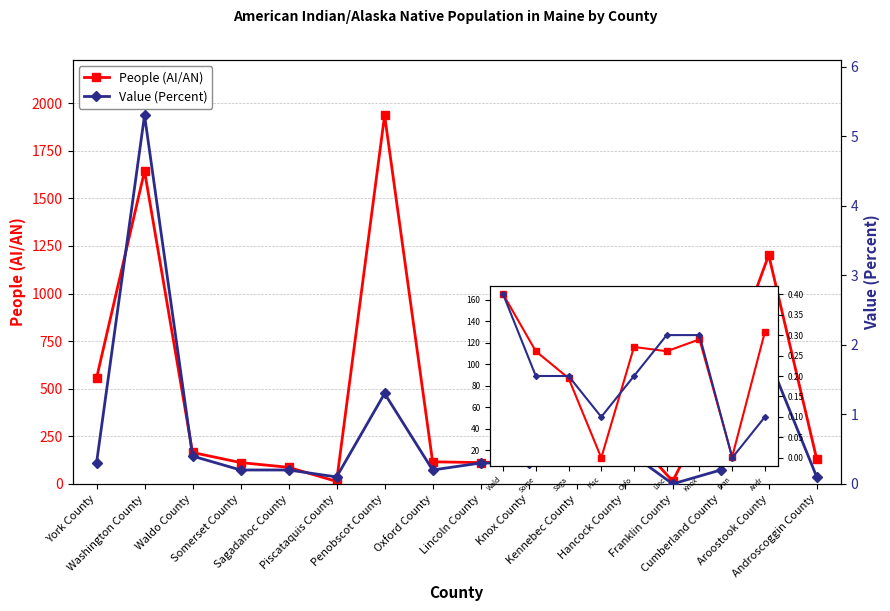

True or false: Value (Percent) and People (AI/AN) cross at least once.

False